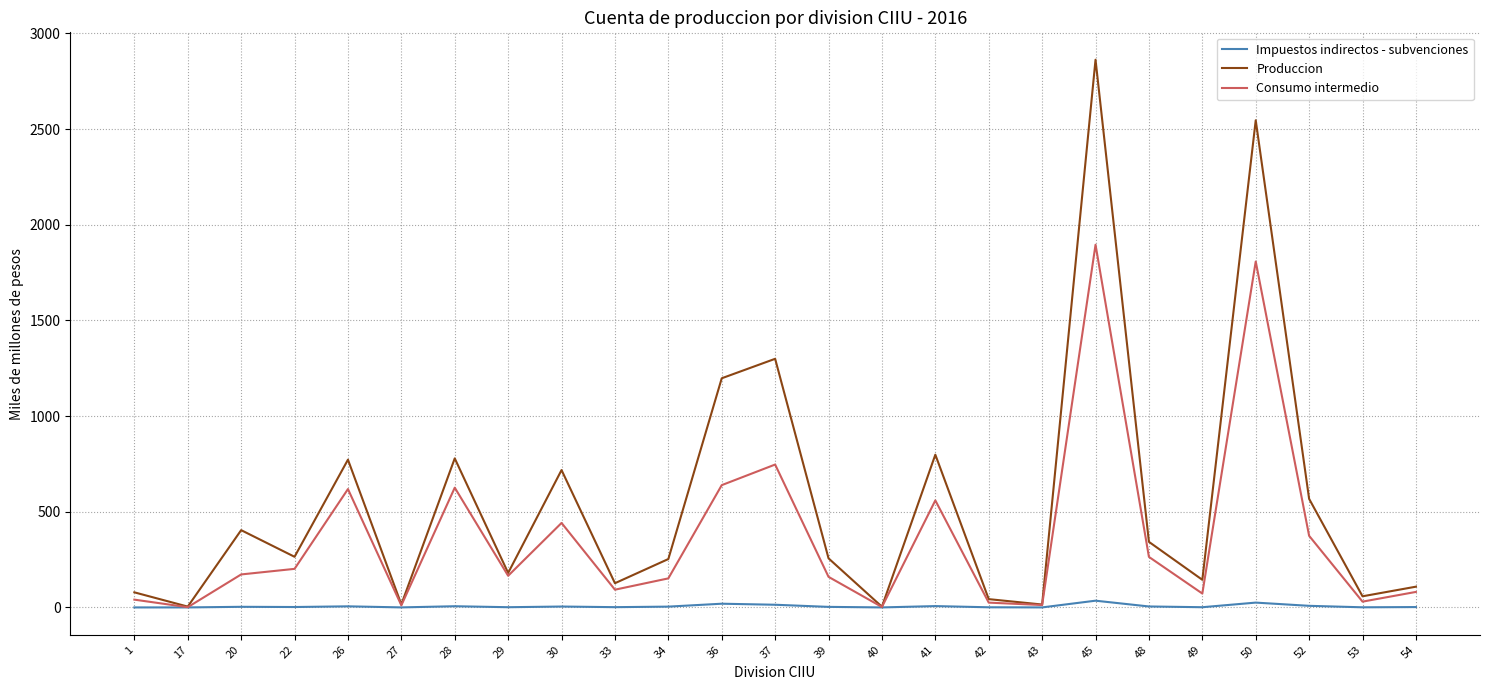

Where is the first local maximum for Consumo intermedio?

26